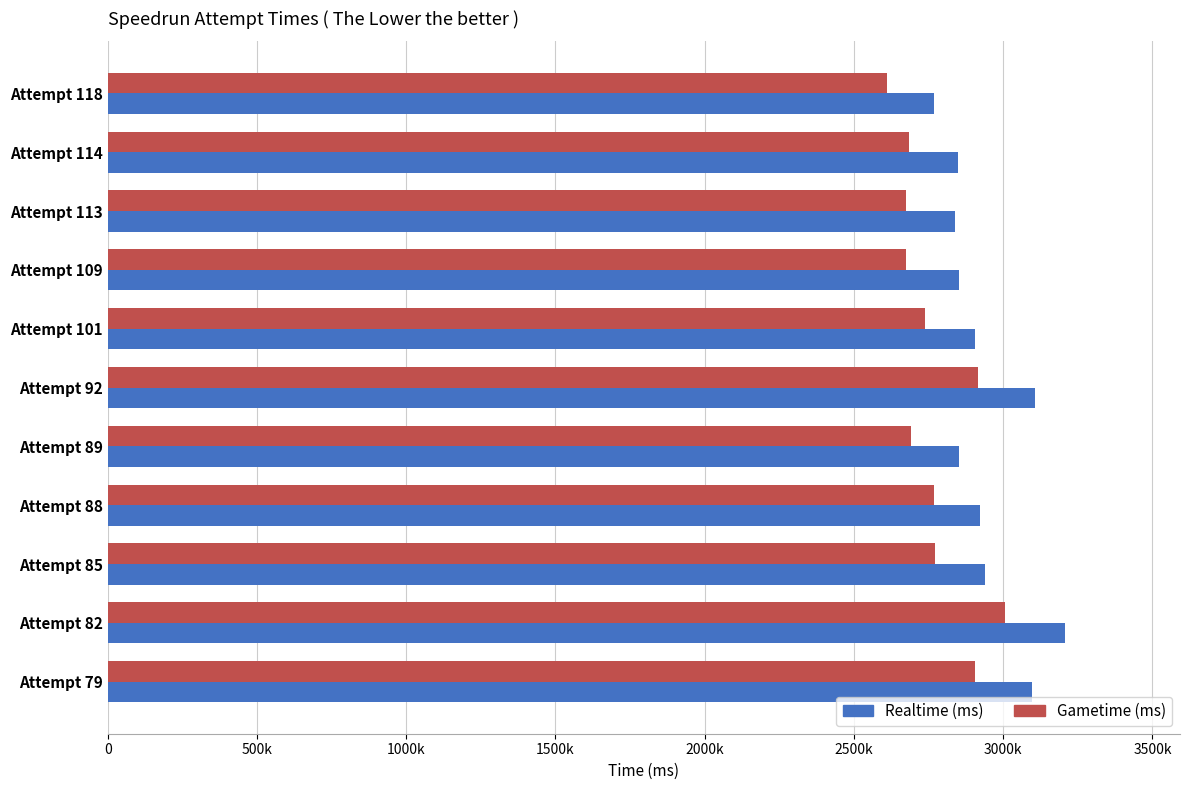

What are all the series names shown in the legend?

Realtime (ms), Gametime (ms)